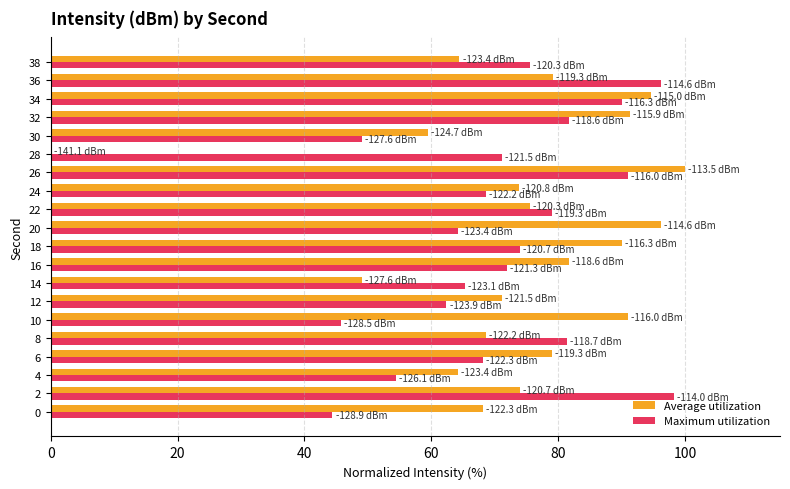

What is the maximum value shown in the chart?

100.0